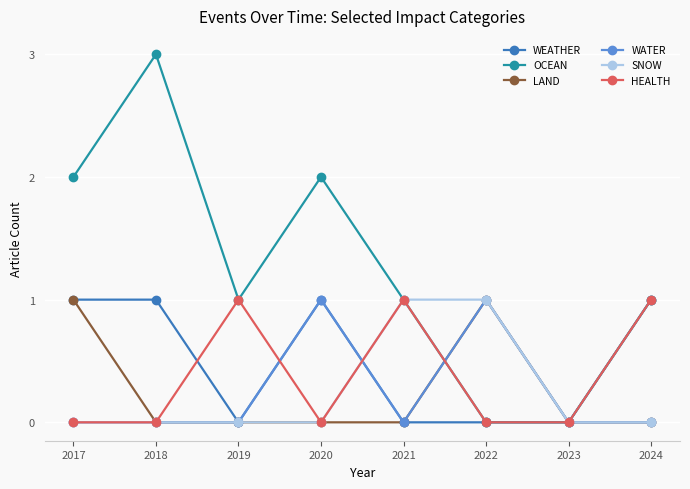

What are all the series names shown in the legend?

WEATHER, OCEAN, LAND, WATER, SNOW, HEALTH